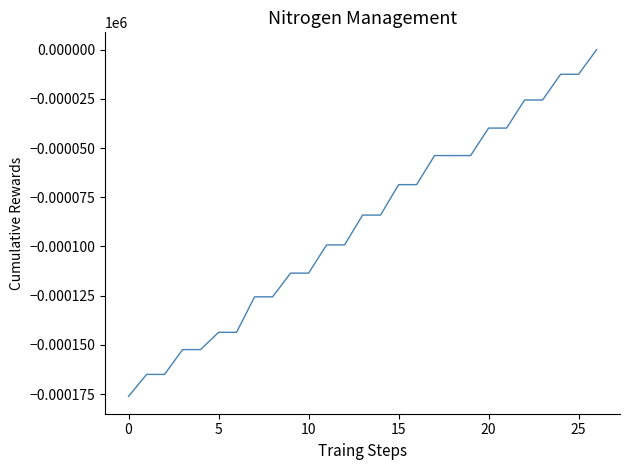

What is the difference between the maximum and minimum values?

176.2